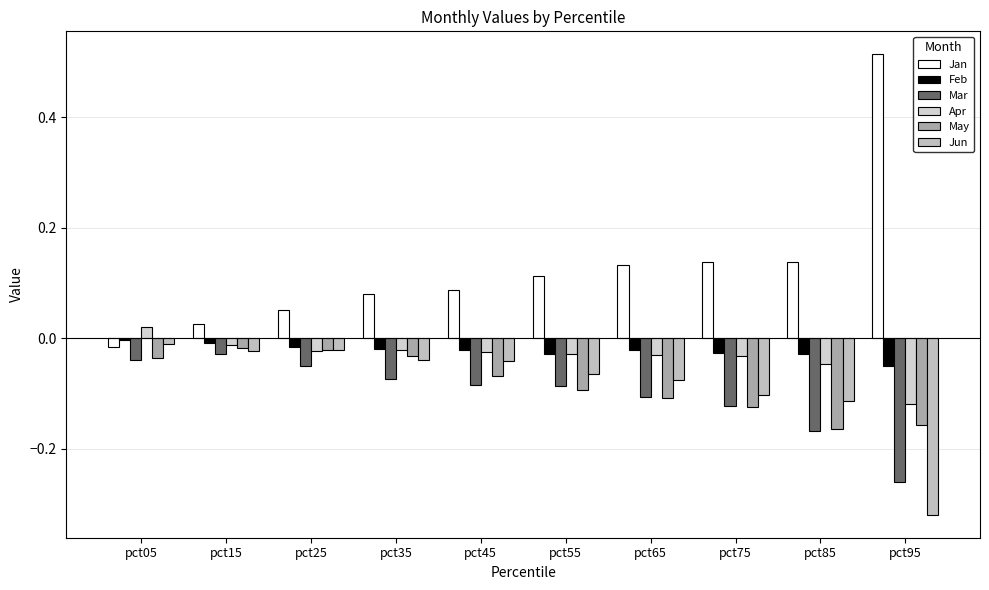

Count the number of data series in this chart.

6